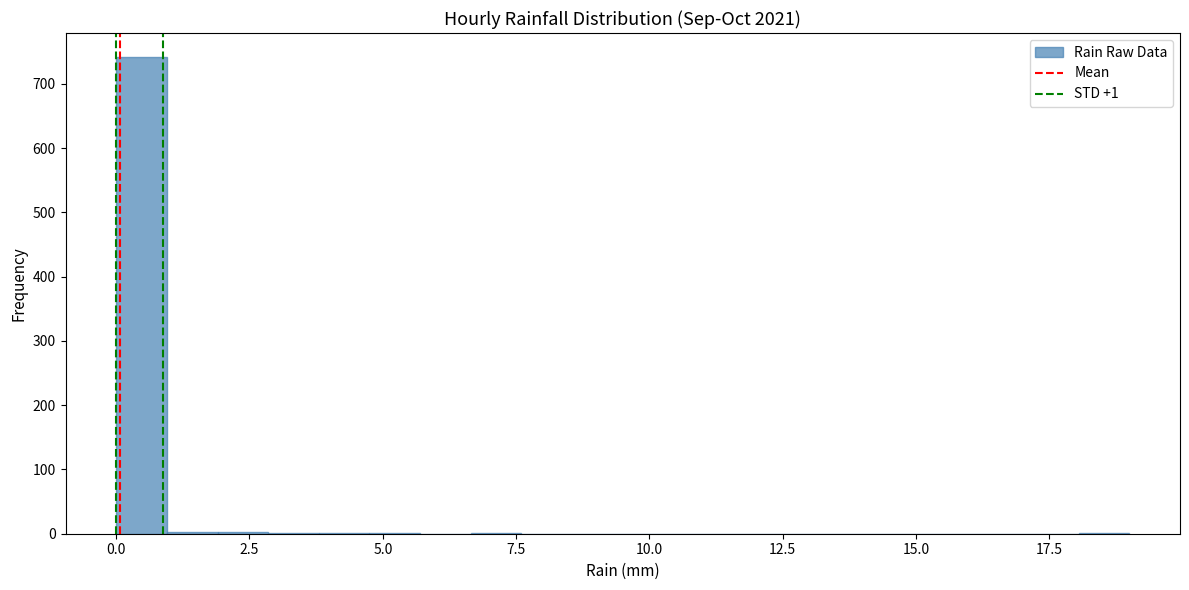

Read against the x-axis, roughly where is the centre of the tallest bar?

0.5